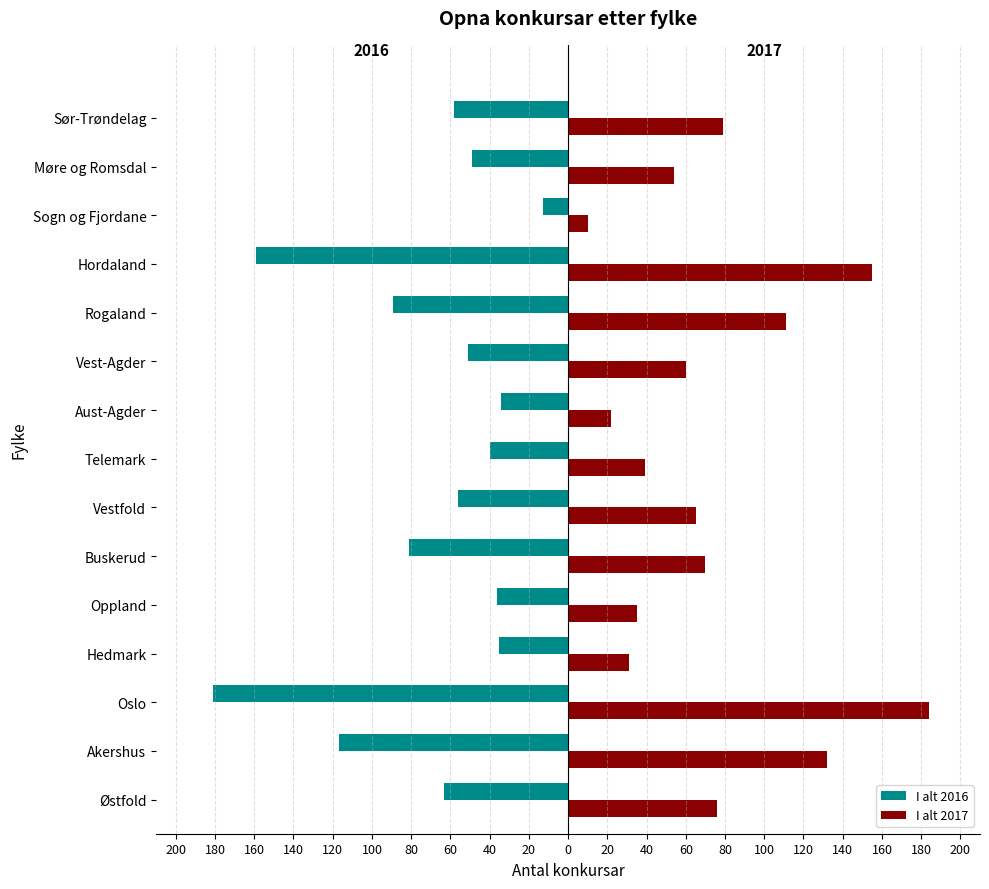

What are all the series names shown in the legend?

I alt 2016, I alt 2017